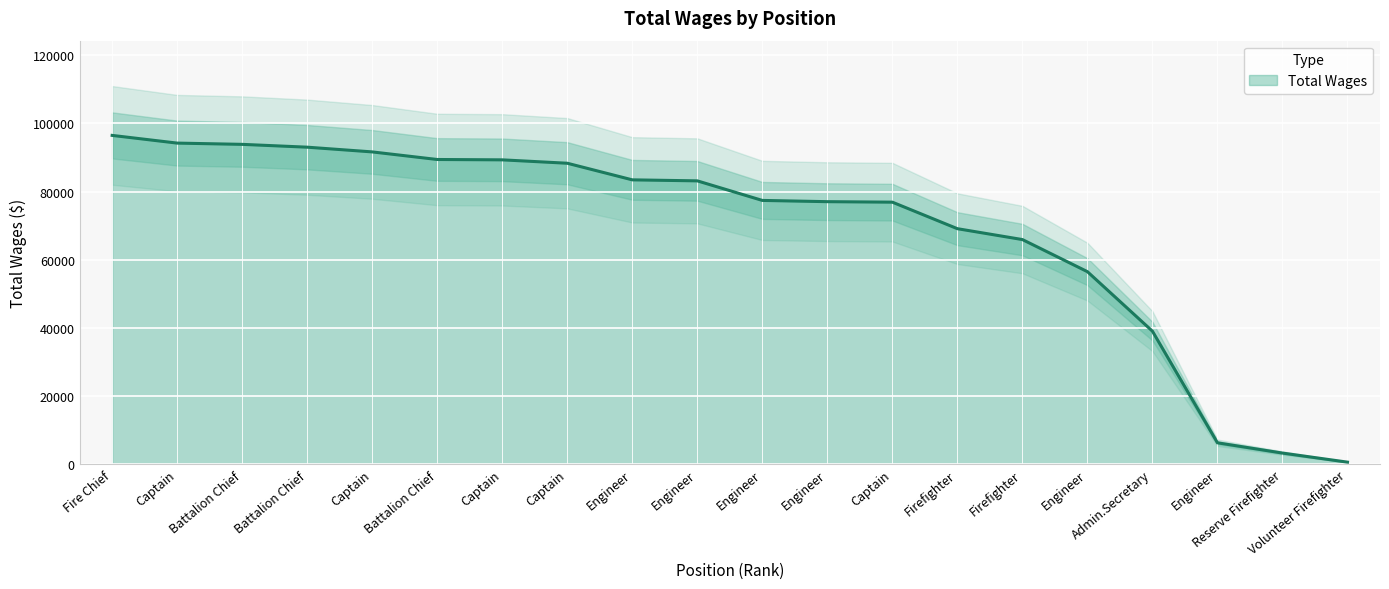

What is the maximum value shown in the chart?

96465.6